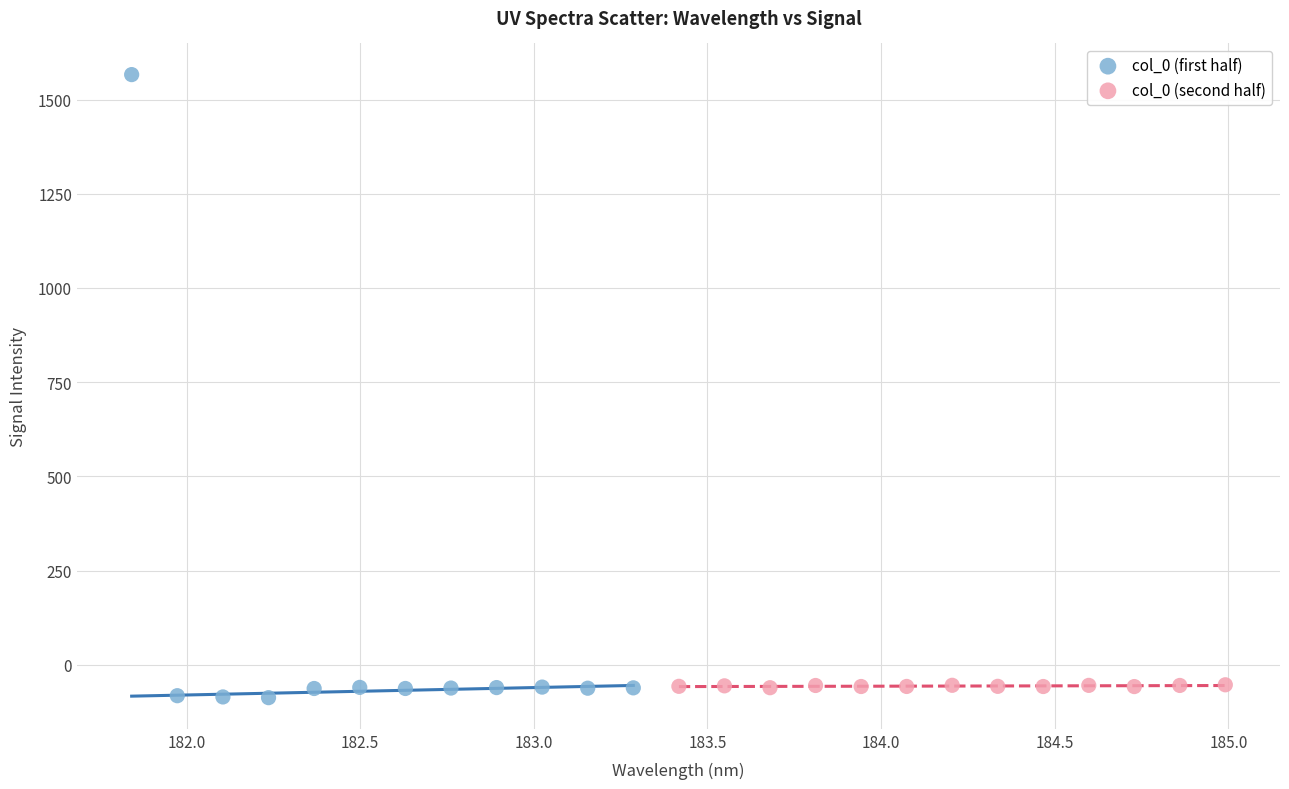

Which series contains the highest Y value?

col_0 (first half)